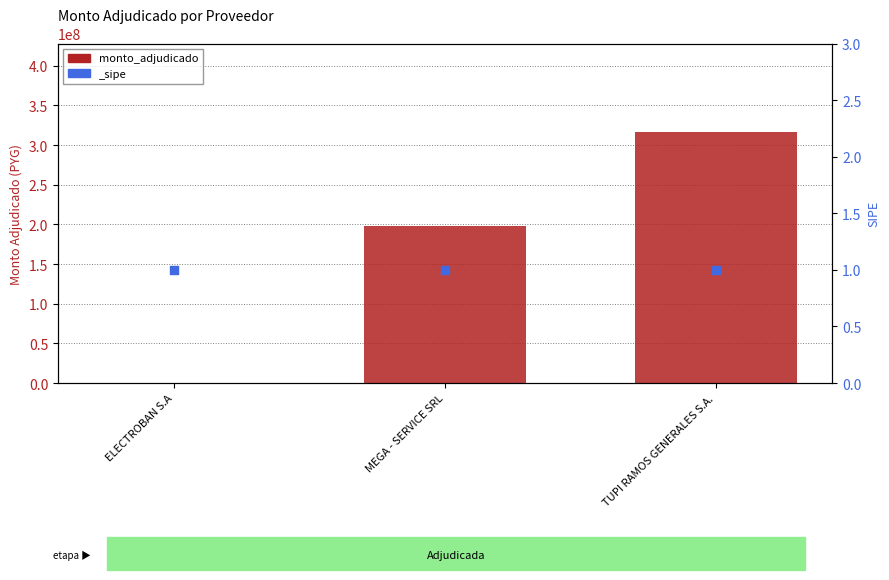

What is the change in value from MEGA - SERVICE SRL to TUPI RAMOS GENERALES S.A.?

+118610800